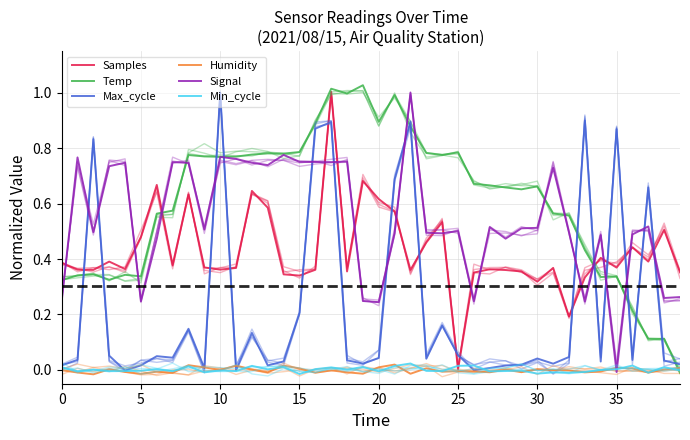

How many positive values does the Max_cycle series have?

37